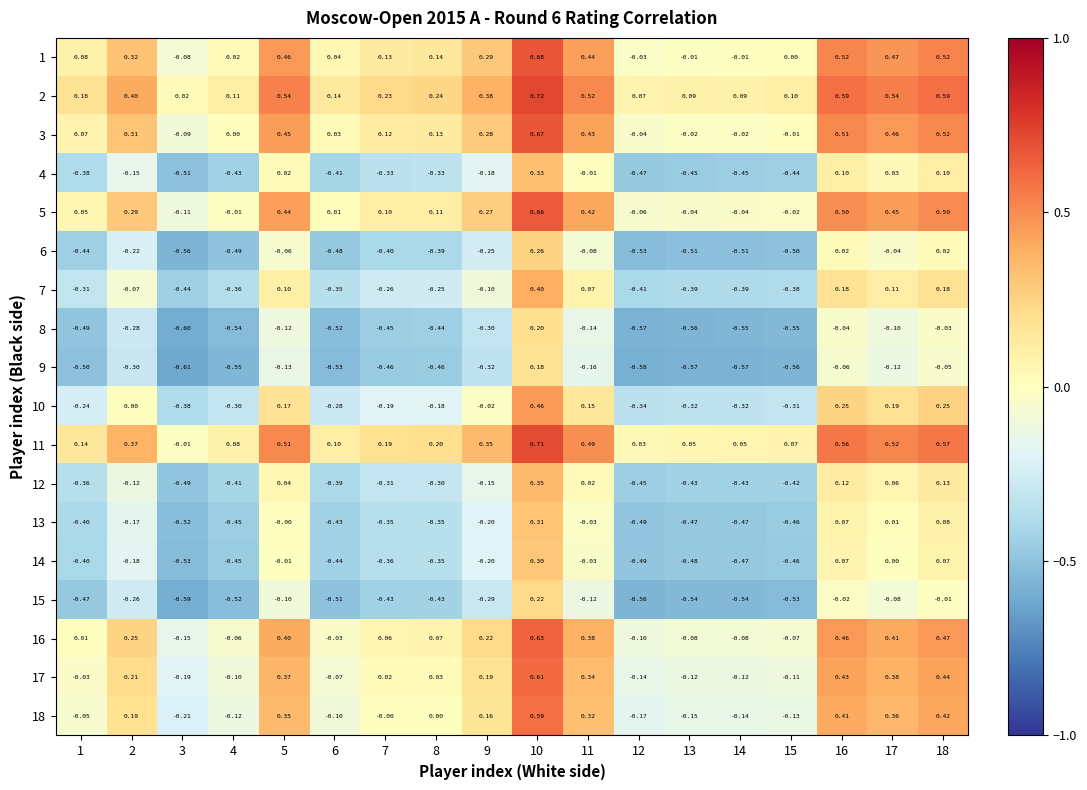

At which category is the sum across all series the highest?

10